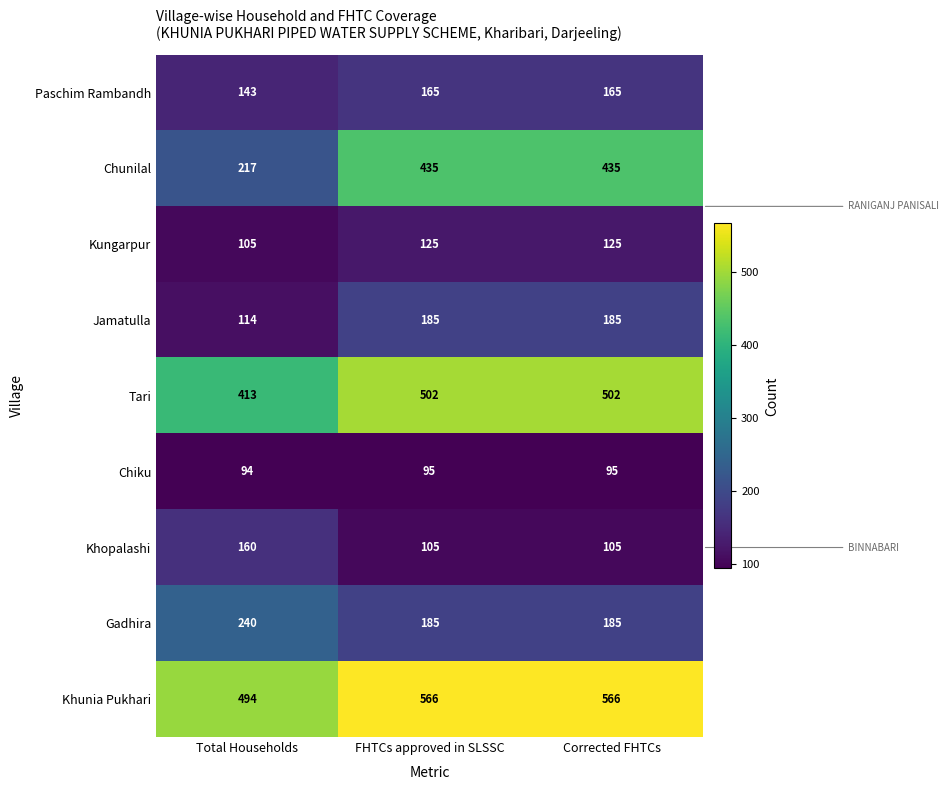

What is the total value across all series at Total Households?

1980